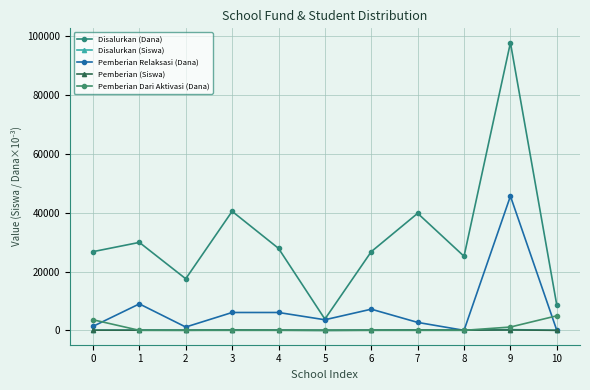

True or false: Pemberian Relaksasi (Dana) has more than 0 points higher than both neighbors.

True